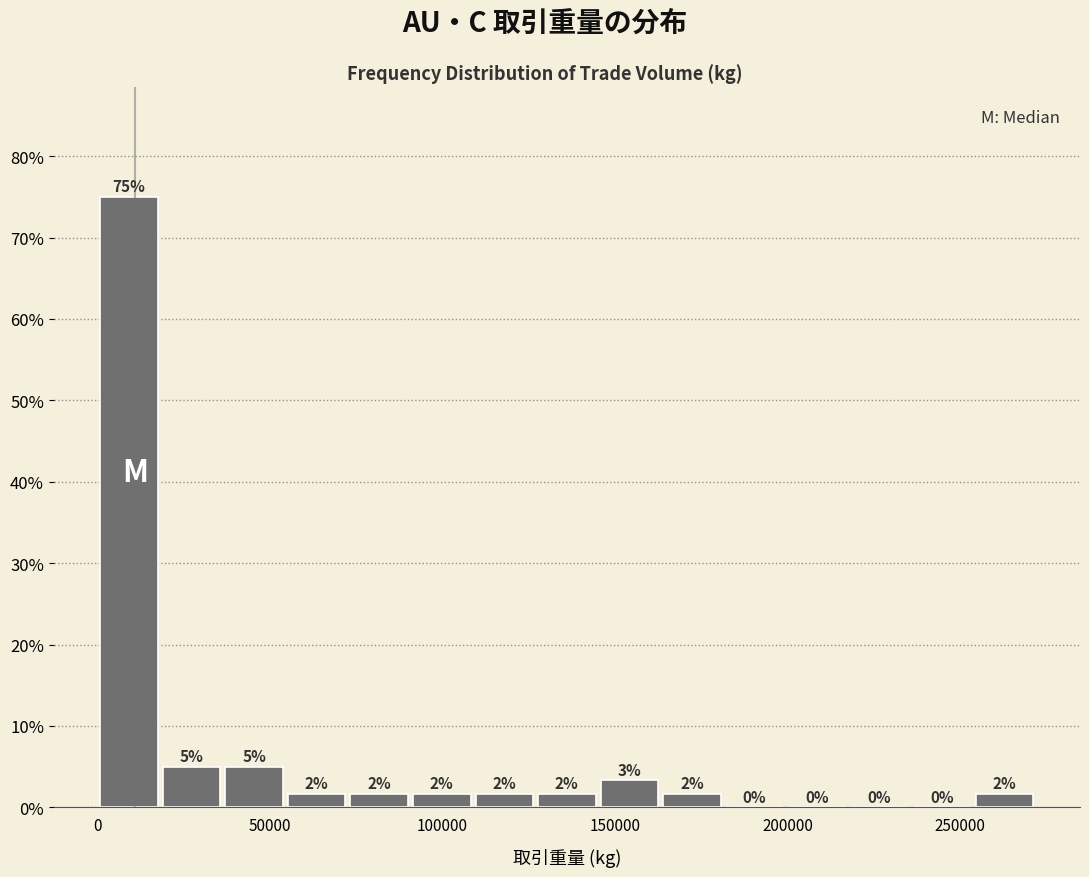

Read against the x-axis, roughly where is the centre of the tallest bar?

10000